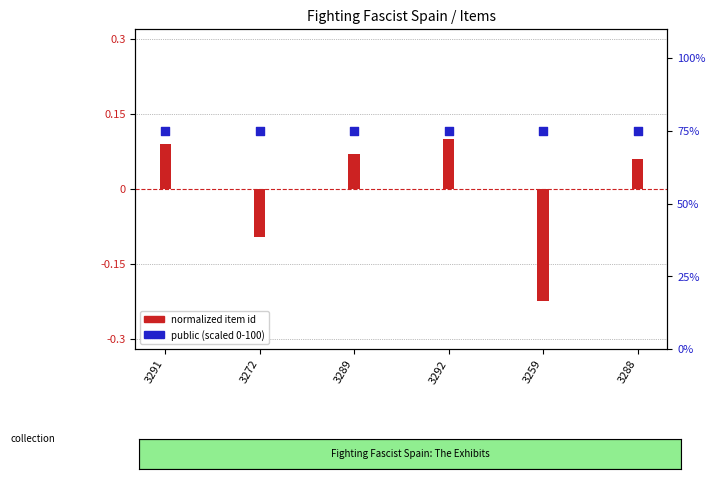

Is the value of public (scaled) at 3291 greater than the value of normalized item id at 3259?

Yes